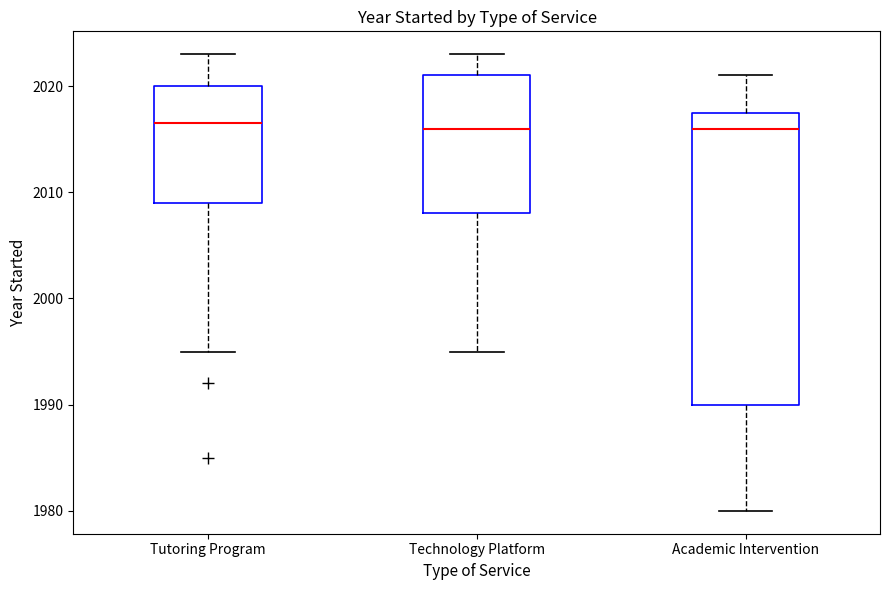

Reading left to right, read every box against the y-axis: the position of its median line, the range the box covers, and the ends of its whiskers. The values are not printed on the chart, so give them approximately, as read against the axis.

Tutoring Program: median 2017, box 2009 to 2020, whiskers 1995 to 2023
Technology Platform: median 2016, box 2008 to 2021, whiskers 1995 to 2023
Academic Intervention: median 2016, box 1990 to 2018, whiskers 1980 to 2021